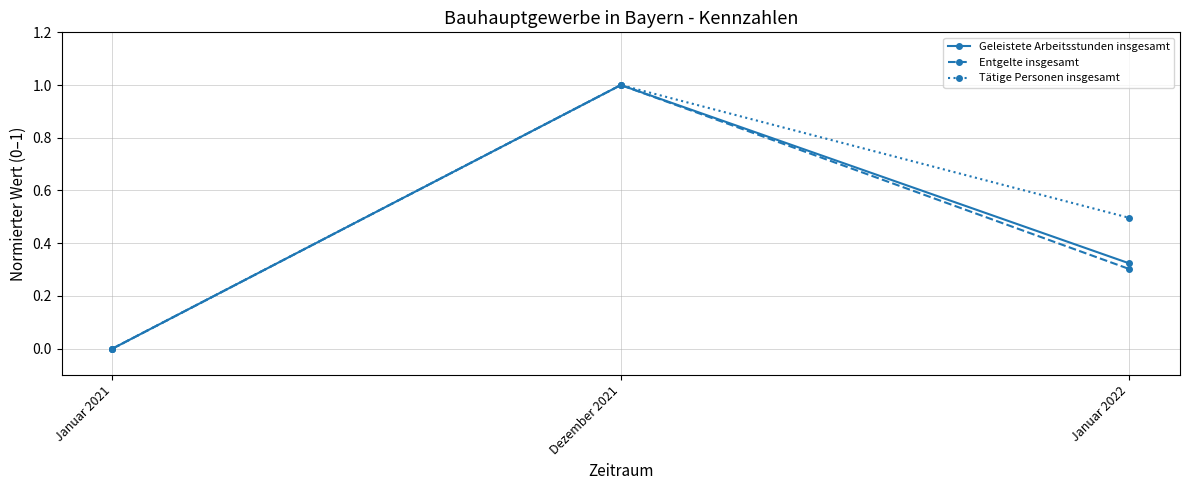

List the labels in order of Geleistete Arbeitsstunden insgesamt value, largest first.

Dezember 2021, Januar 2022, Januar 2021